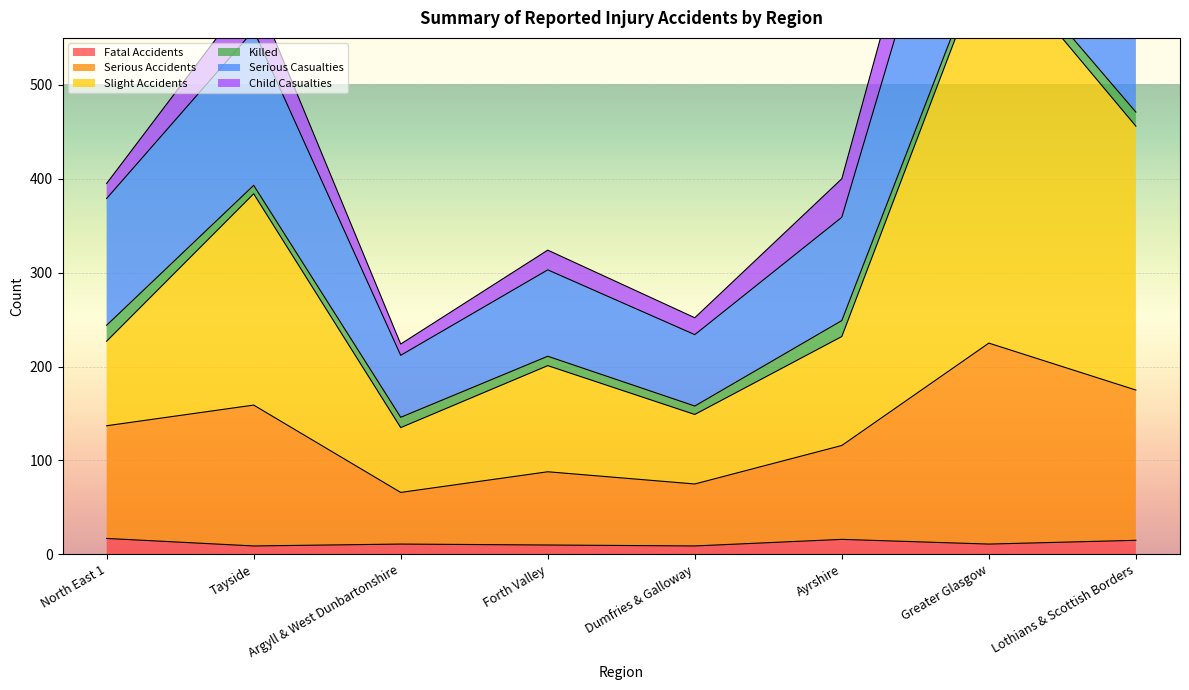

Is it true that Fatal Accidents equals 16 at Ayrshire?

True